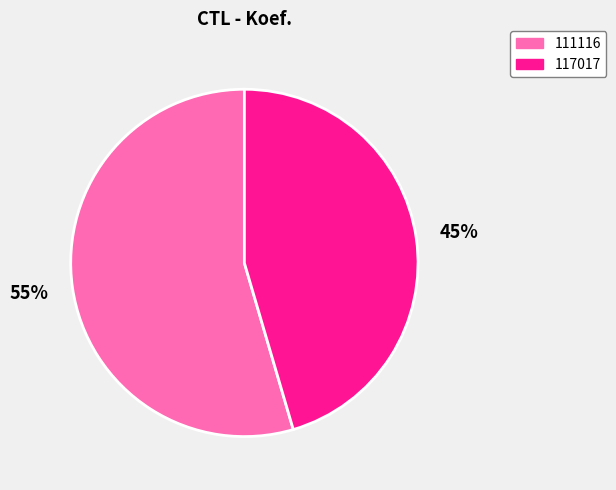

Which category has the biggest portion of the pie?

111116